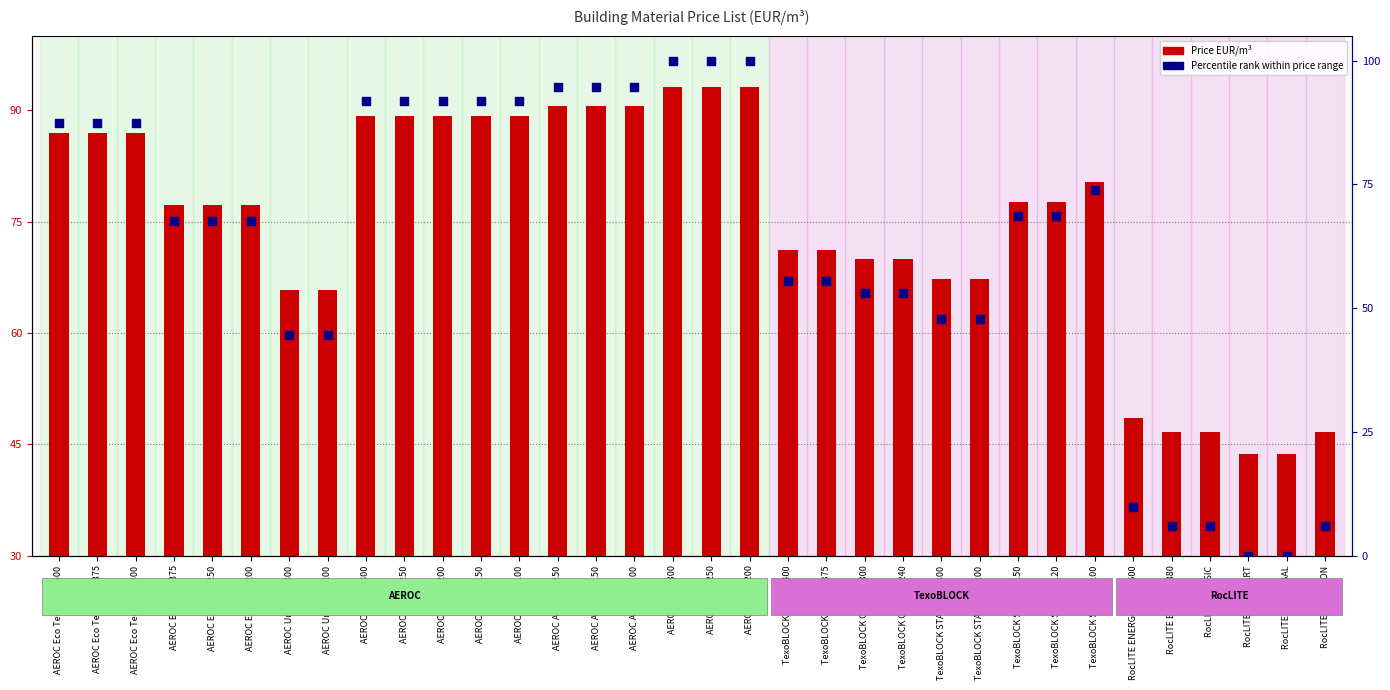

Is the value of Price EUR/m³ at RocLITE CLASSIC greater than the value of Percentile rank within price range at AEROC Classic 100?

No